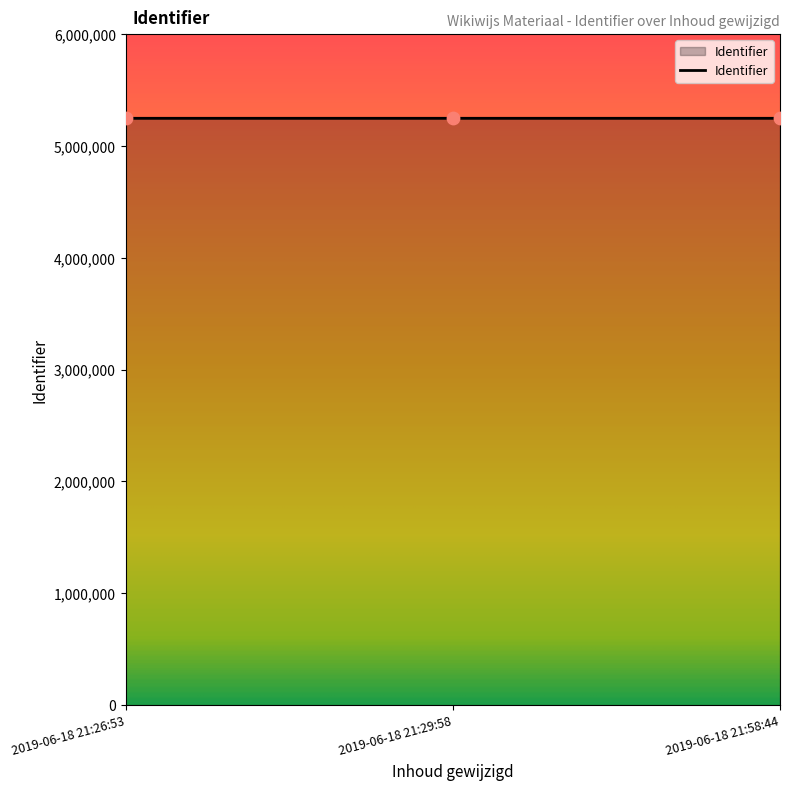

What is the ratio of the value at 2019-06-18 21:26:53 to the value at 2019-06-18 21:29:58?

1.0